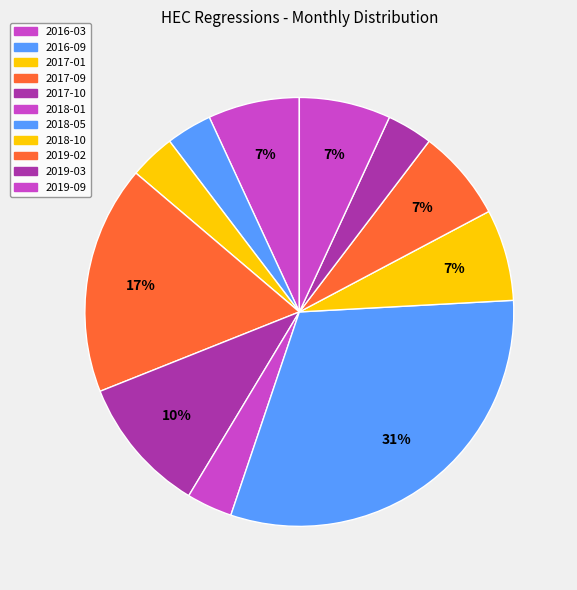

Is there a majority slice in this chart?

No